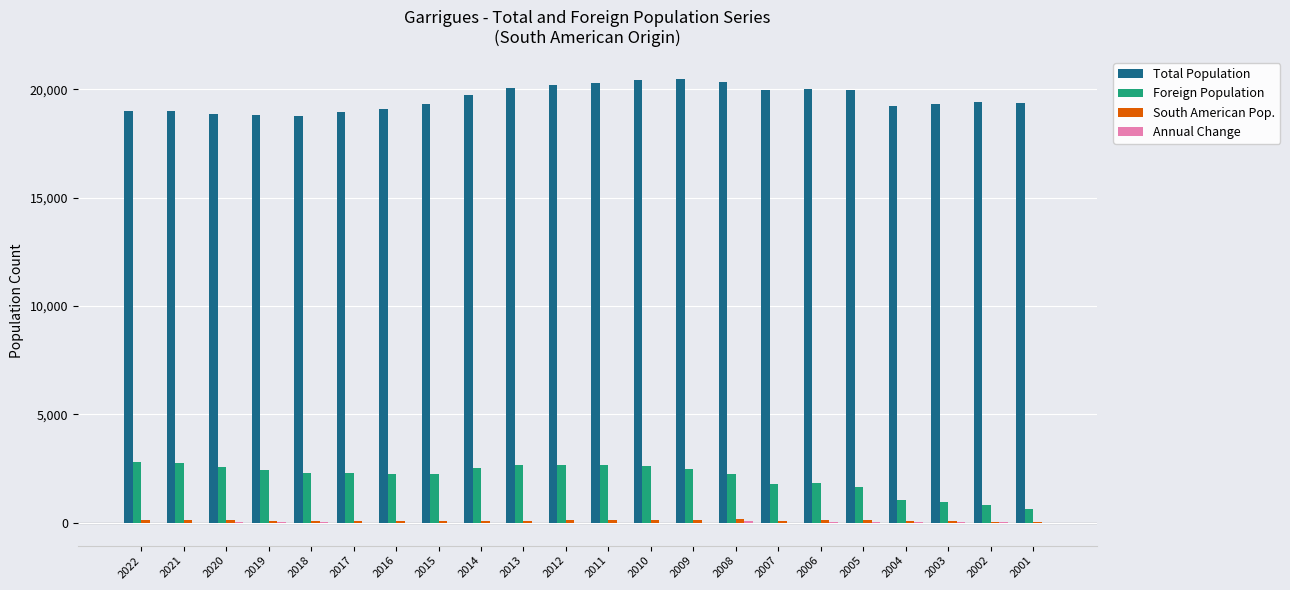

What is the sum of all Foreign Population values?

46284